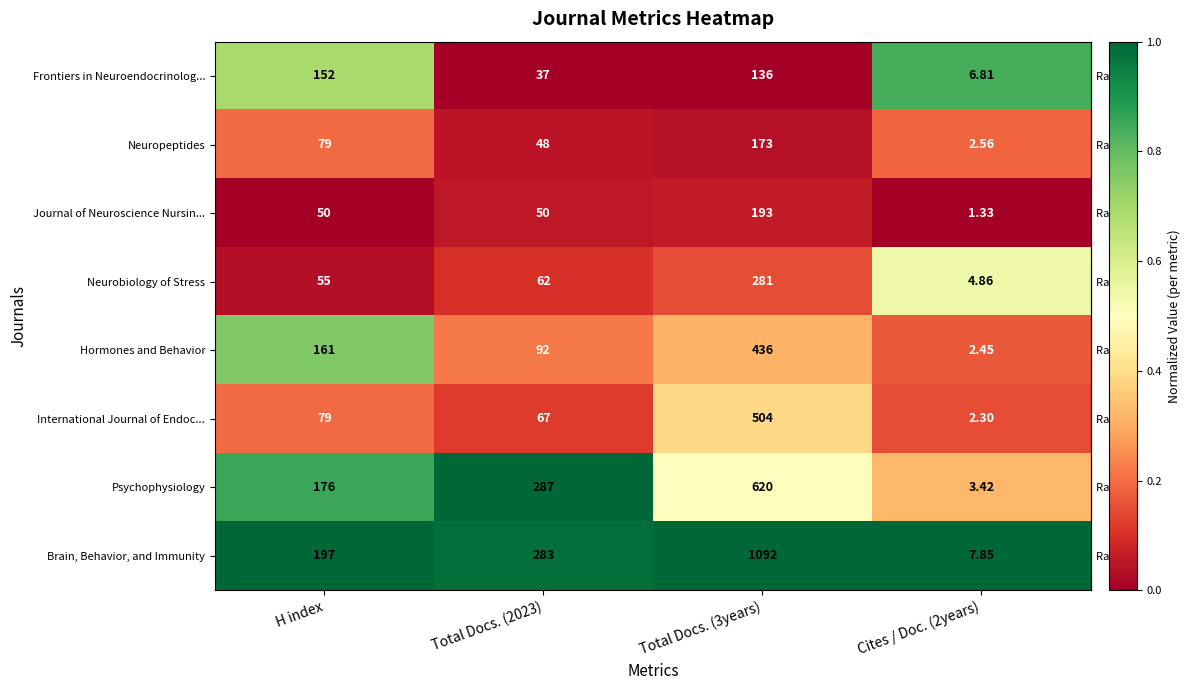

Which series has the largest total across all categories?

Brain, Behavior, and Immunity